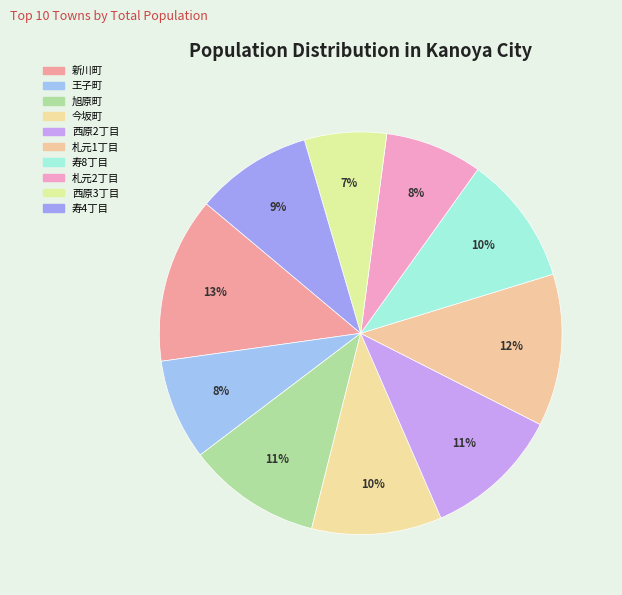

Rank the categories by value from highest to lowest.

新川町, 札元1丁目, 西原2丁目, 旭原町, 今坂町, 寿8丁目, 寿4丁目, 王子町, 札元2丁目, 西原3丁目